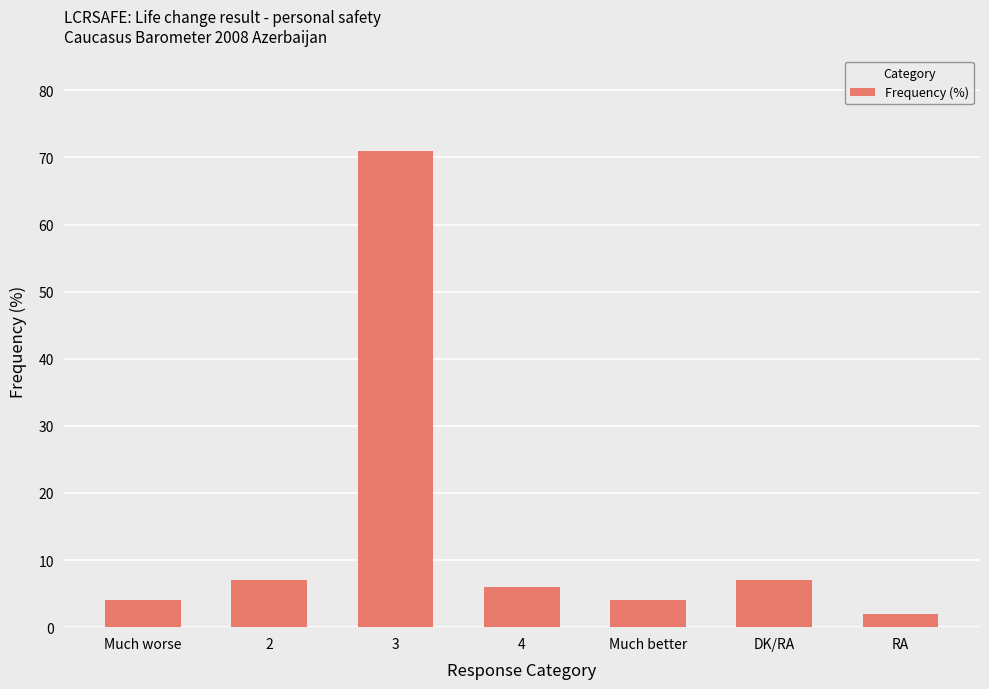

Reading right to left, what are all the values shown in this chart?

RA=2	DK/RA=7	Much better=4	4=6	3=71	2=7	Much worse=4